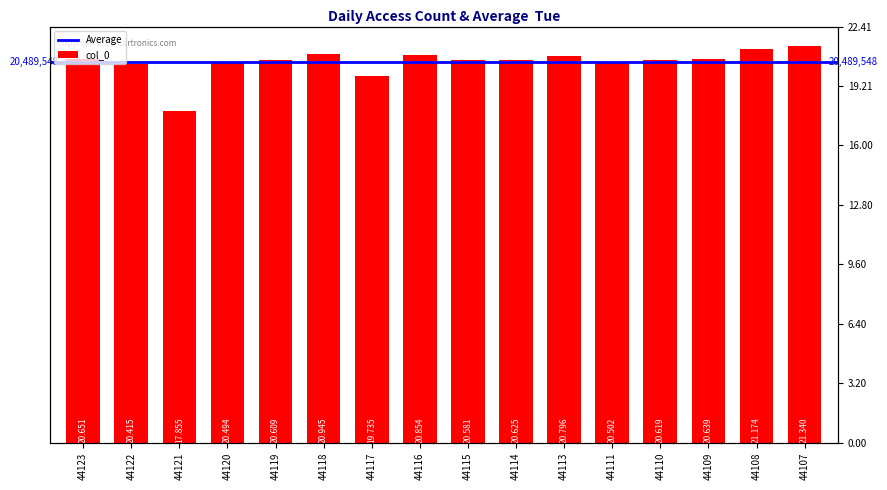

Reading left to right, extract all data points from this chart.

20650613	20414689	17854949	20494026	20609223	20944640	19735078	20854248	20581003	20625312	20795945	20501801	20618688	20638950	21173809	21339791